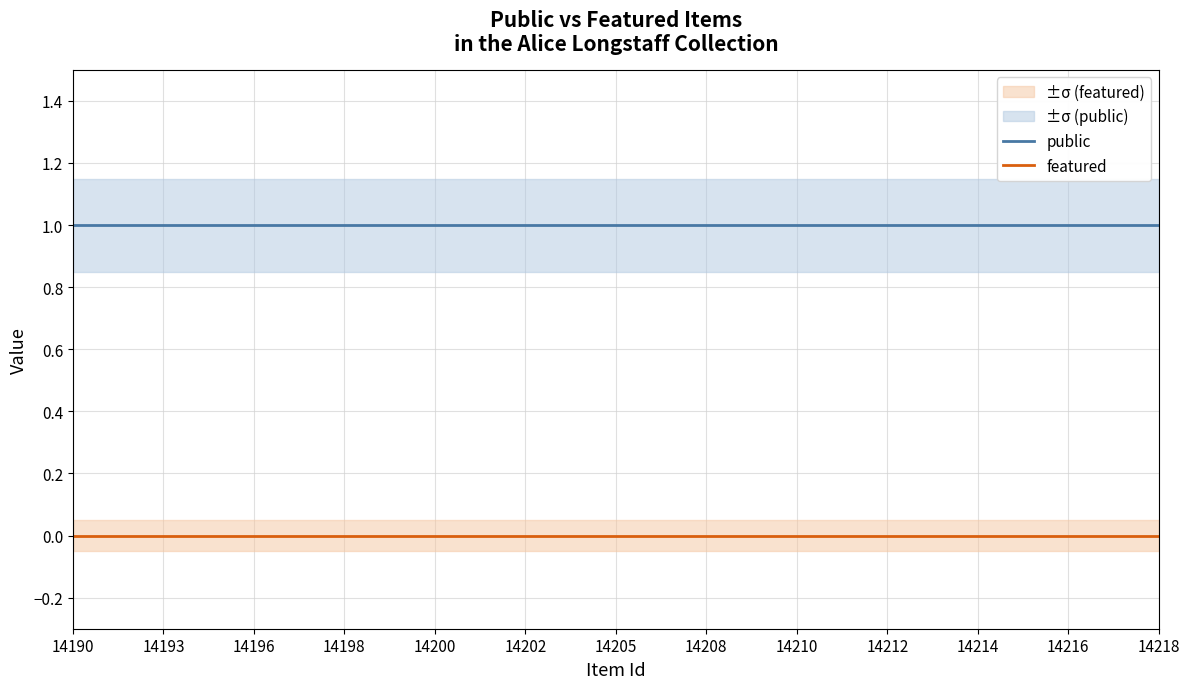

Is it true that featured equals 0 at 14212?

True